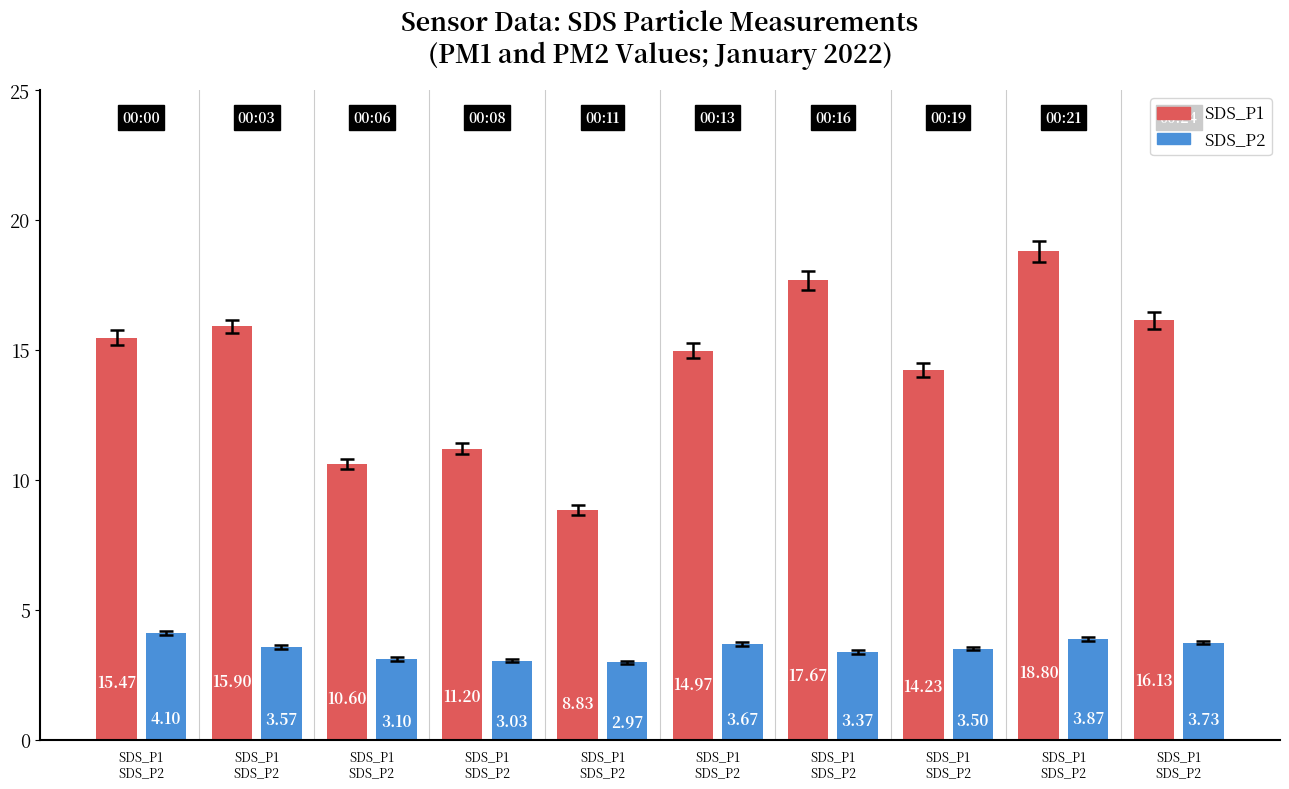

What is the sum of all SDS_P2 values?

34.9